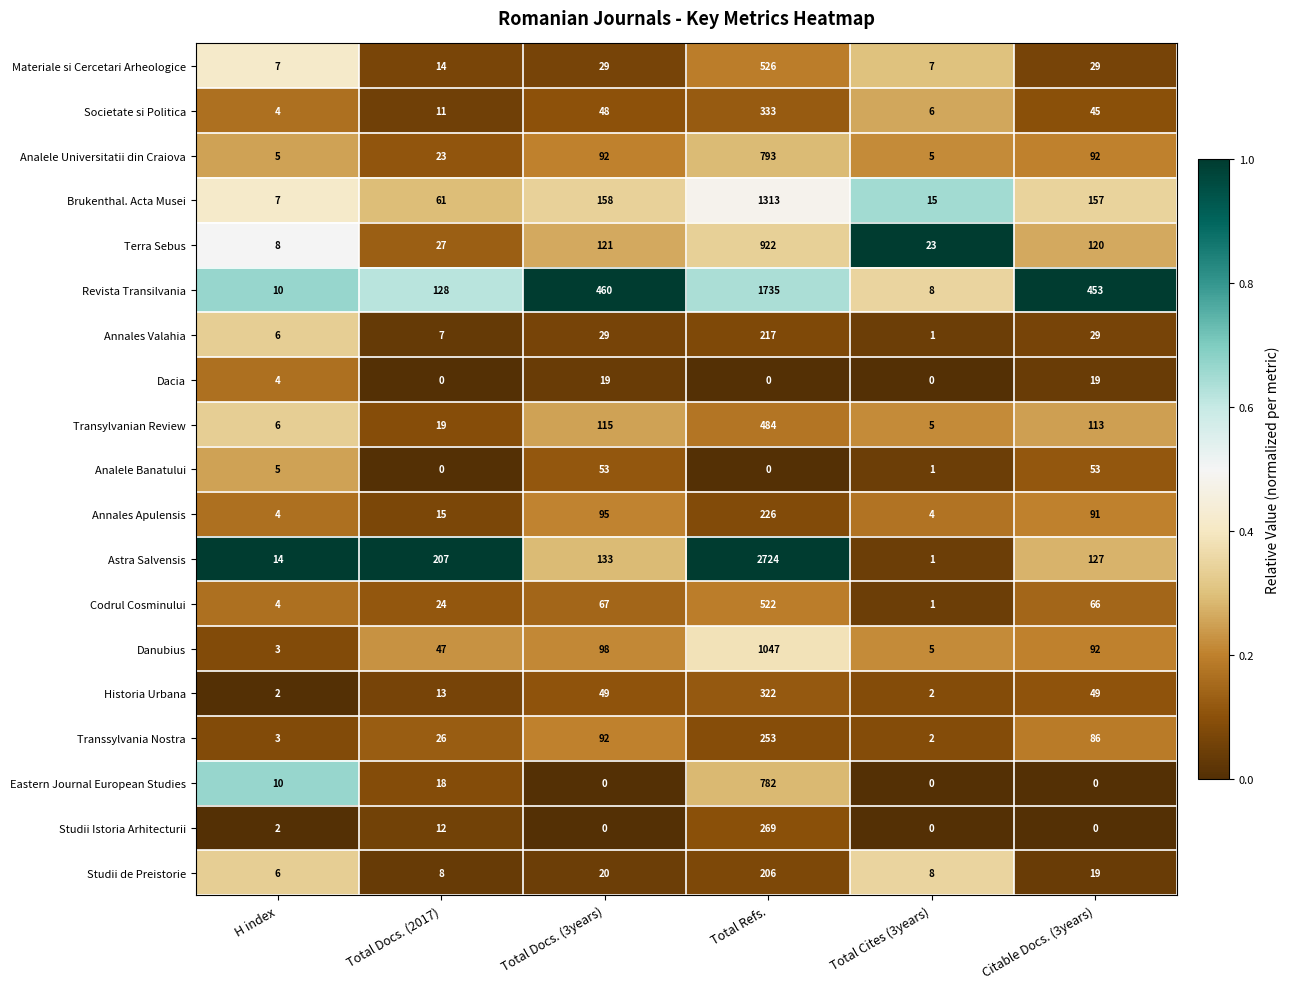

Which series has the largest range (max minus min)?

Astra Salvensis